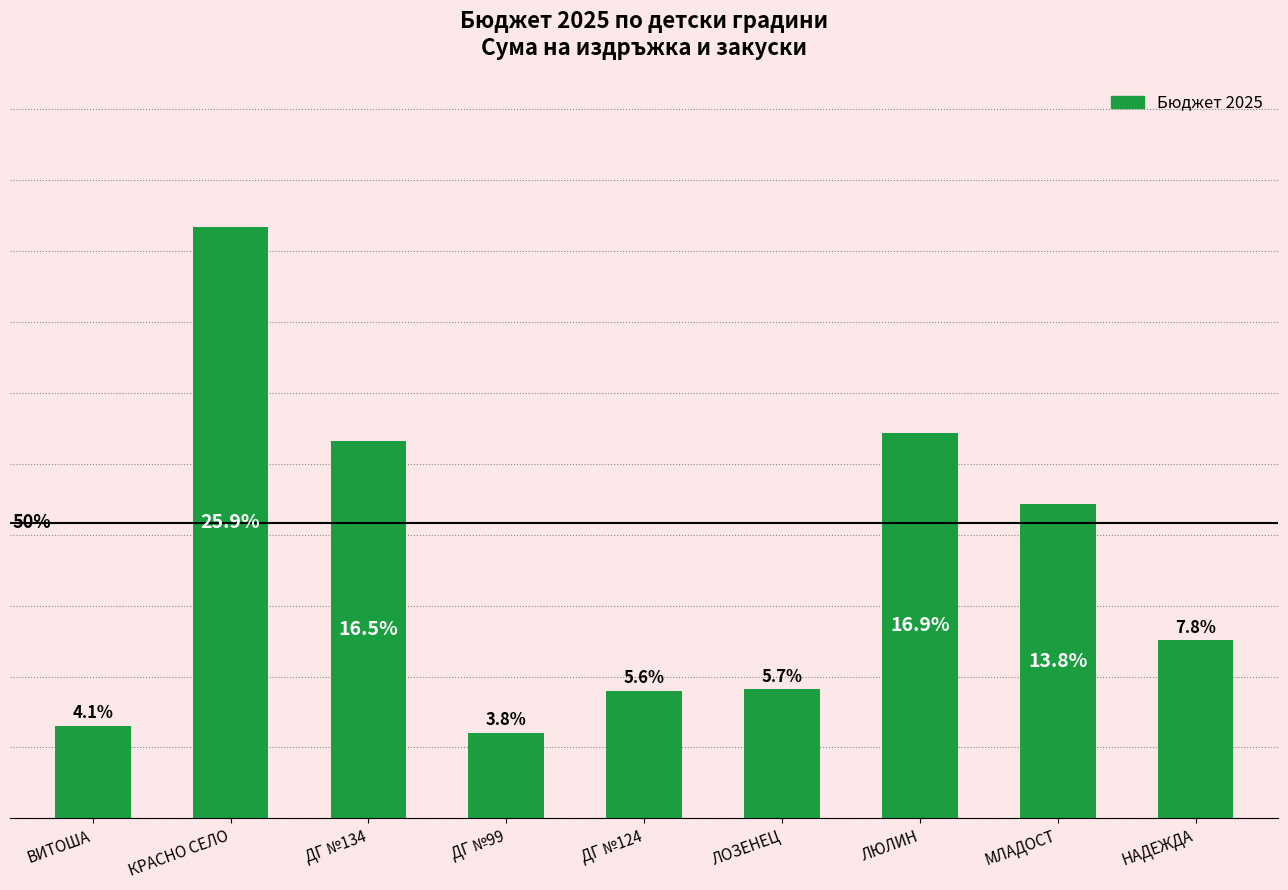

Are the bars horizontal?

No